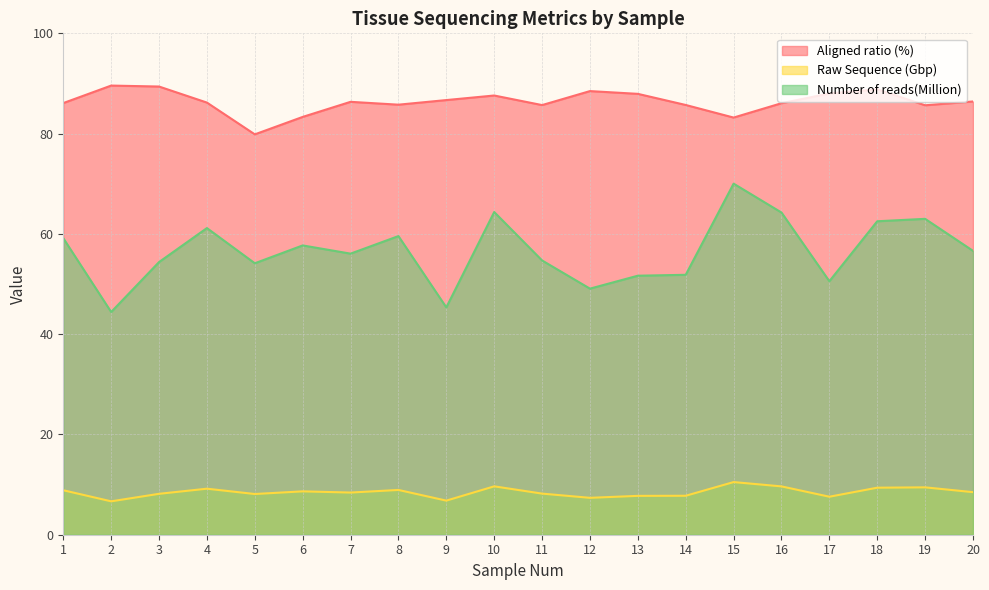

What is the difference between the maximum and minimum values in the Aligned ratio (%) series?

9.7